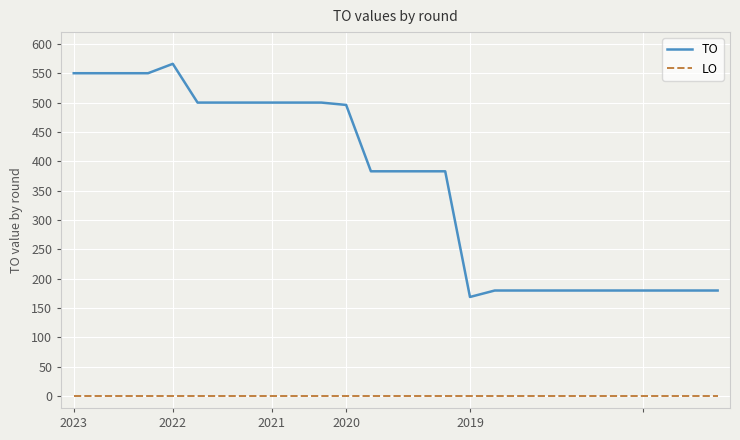

List the series in order of their peak value, lowest first.

LO, TO